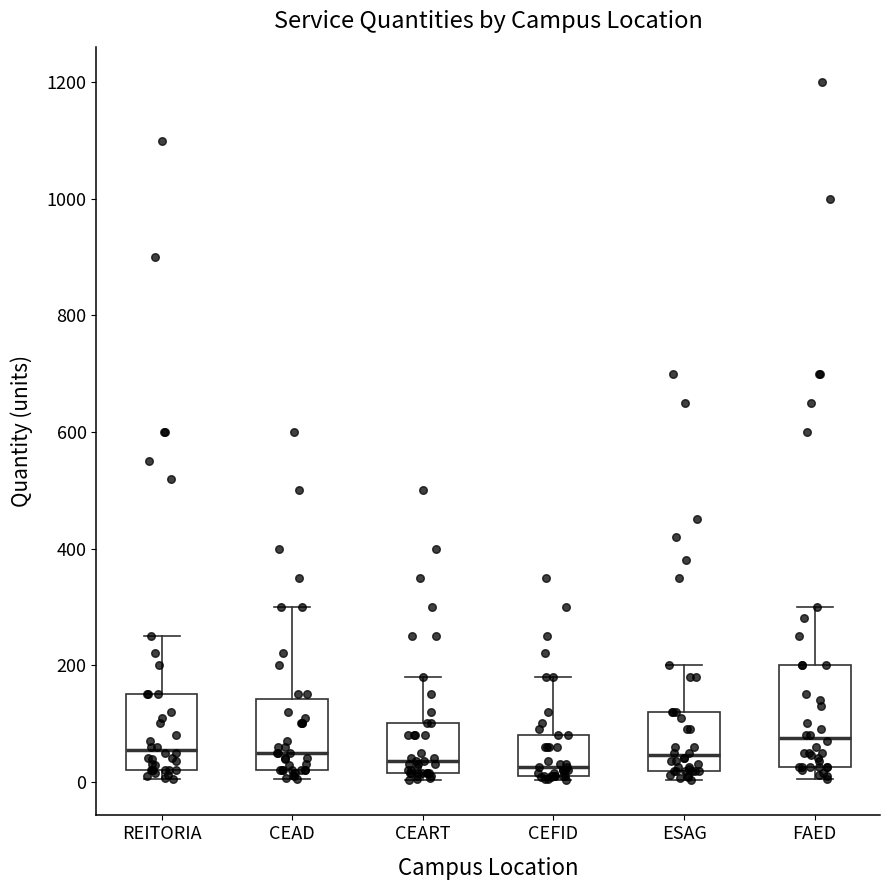

Reading left to right, read every box against the y-axis: the position of its median line, the range the box covers, and the ends of its whiskers. The values are not printed on the chart, so give them approximately, as read against the axis.

REITORIA: median 60, box 20 to 160, whiskers 0 to 260
CEAD: median 60, box 20 to 140, whiskers 0 to 300
CEART: median 40, box 20 to 100, whiskers 0 to 180
CEFID: median 20 (just above the box's lower edge), box 20 to 80, whiskers 0 to 180
ESAG: median 40, box 20 to 120, whiskers 0 to 200
FAED: median 80, box 20 to 200, whiskers 0 to 300